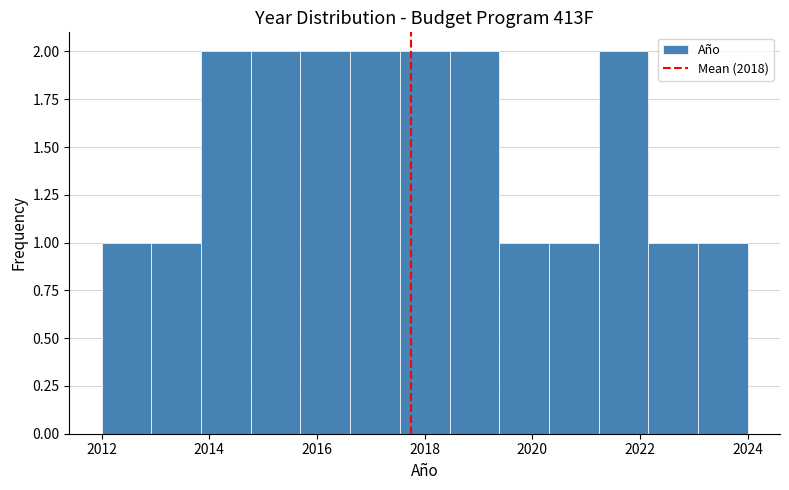

Reading left to right, transcribe this chart: for each bar, give the range it covers on the x-axis and its height. Neither the bar edges nor the heights are printed on the chart, so give them approximately, as read against the axes.

2012.0 to 2013.0: 1
2013.0 to 2013.8: 1
2013.8 to 2014.8: 2
2014.8 to 2015.6: 2
2015.6 to 2016.6: 2
2016.6 to 2017.6: 2
2017.6 to 2018.4: 2
2018.4 to 2019.4: 2
2019.4 to 2020.4: 1
2020.4 to 2021.2: 1
2021.2 to 2022.2: 2
2022.2 to 2023.0: 1
2023.0 to 2024.0: 1